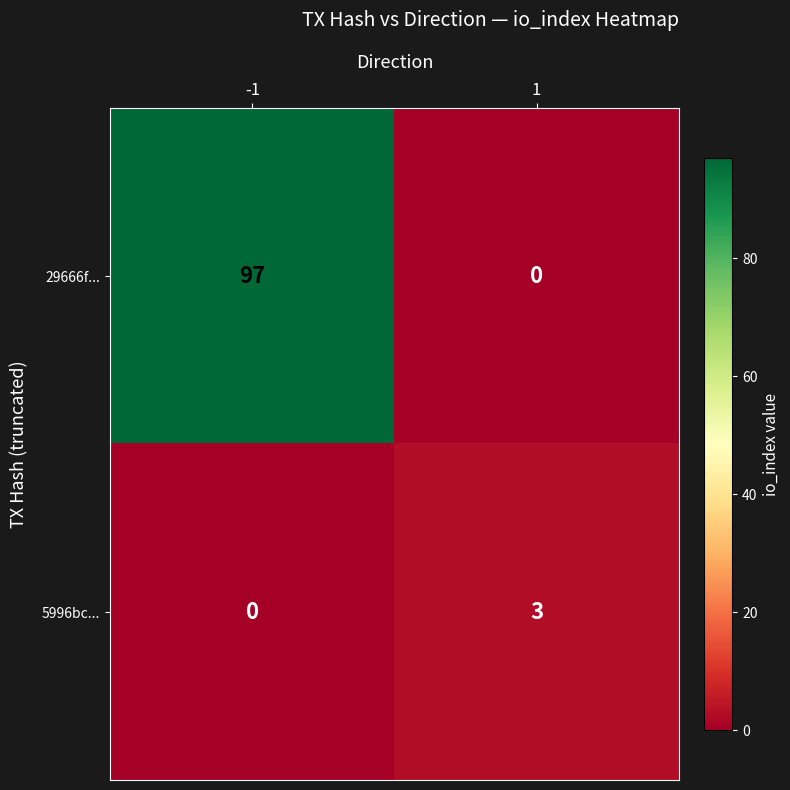

Is it true that 29666f... equals 42 at 1?

False